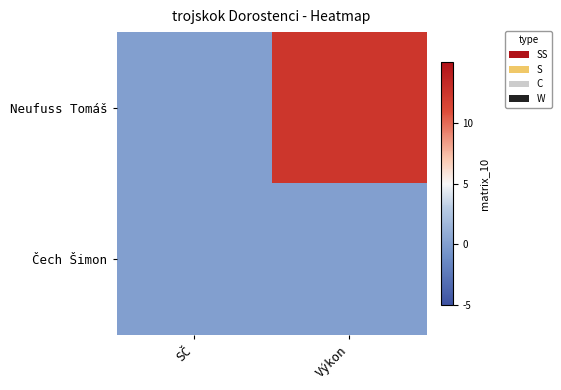

Between SČ and Výkon, which series saw the biggest shift?

Neufuss Tomáš